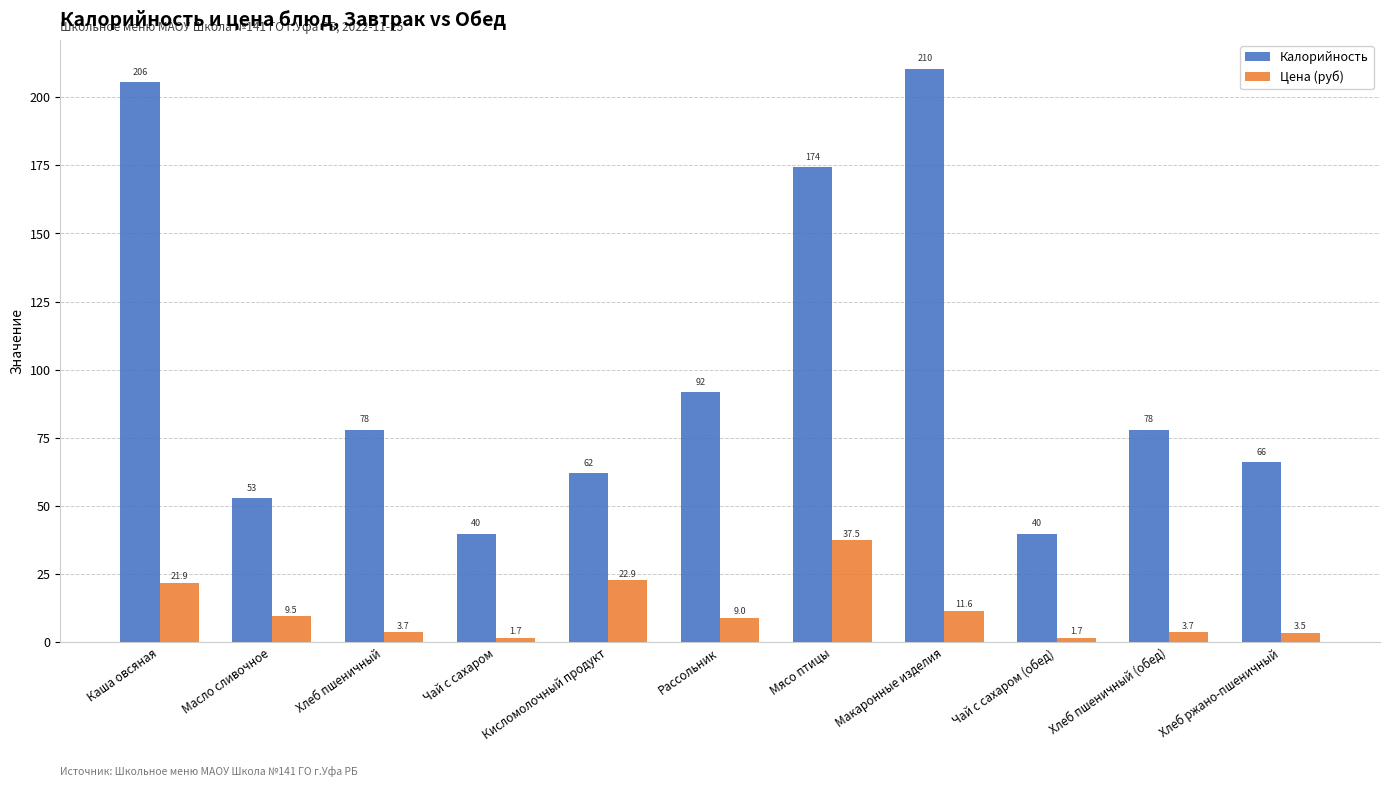

Is it true that Цена (руб) equals 11.6 at Макаронные изделия?

True